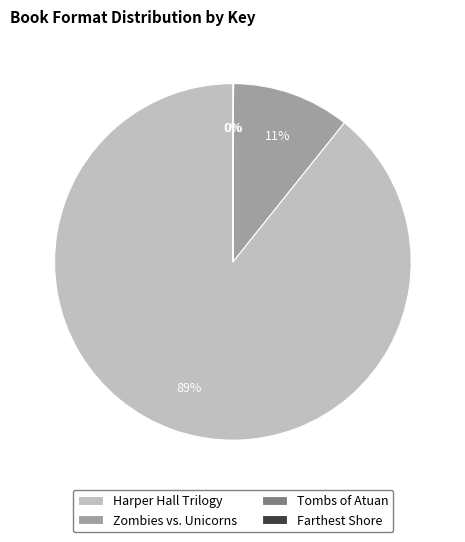

The Harper Hall Trilogy slice represents 89% of the pie. True or false?

True